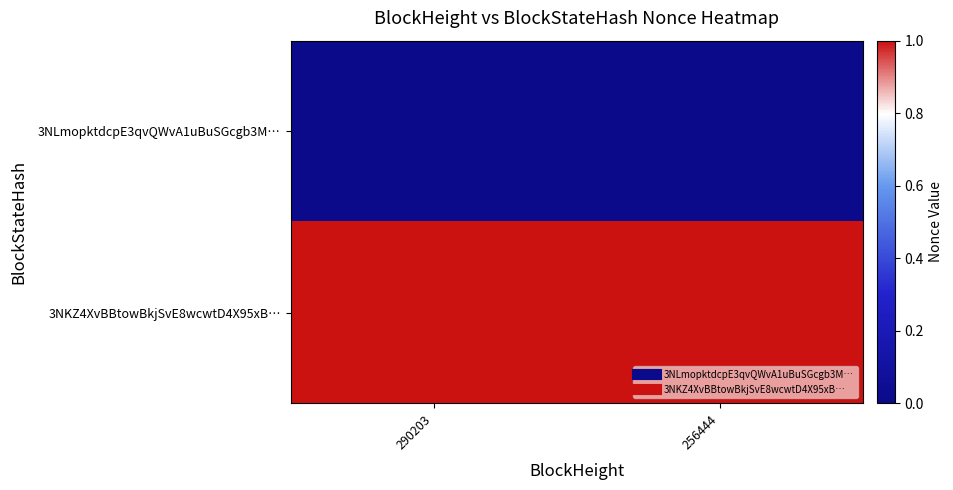

Reading left to right, what are all the values shown in this chart?

3NLmopktdcpE3qvQWvA1uBuSGcgb3M…: 290203=17	256444=17
3NKZ4XvBBtowBkjSvE8wcwtD4X95xB…: 290203=31483	256444=31483